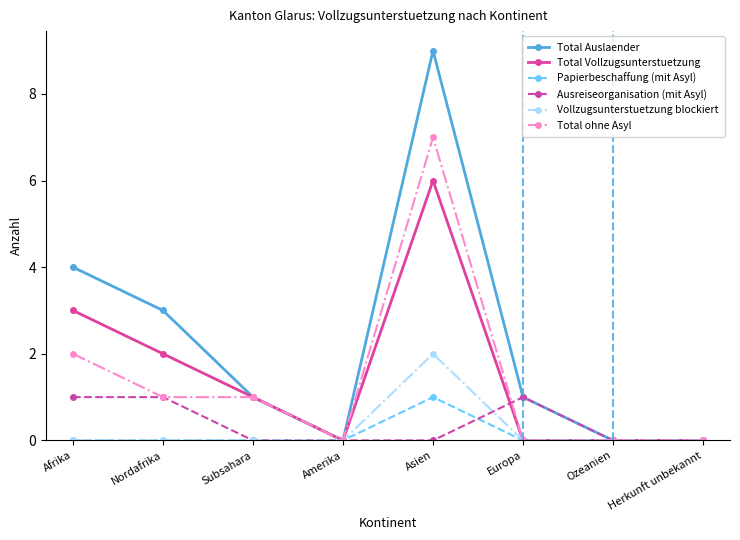

Does the chart have visible grid lines?

No